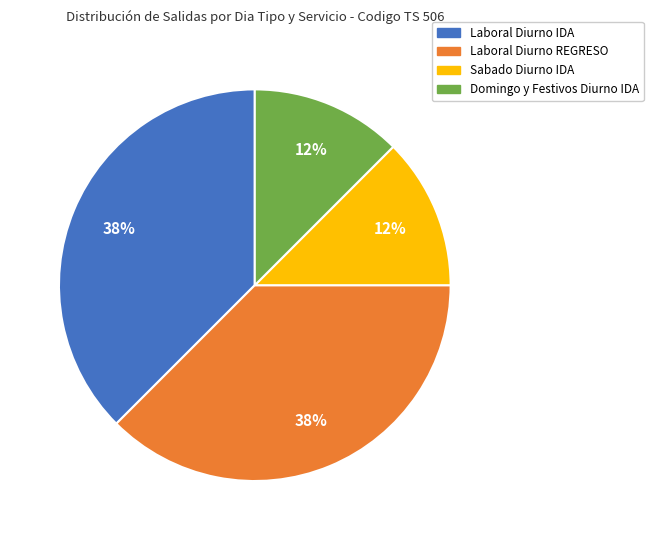

Is Sabado Diurno IDA the majority of the pie?

No